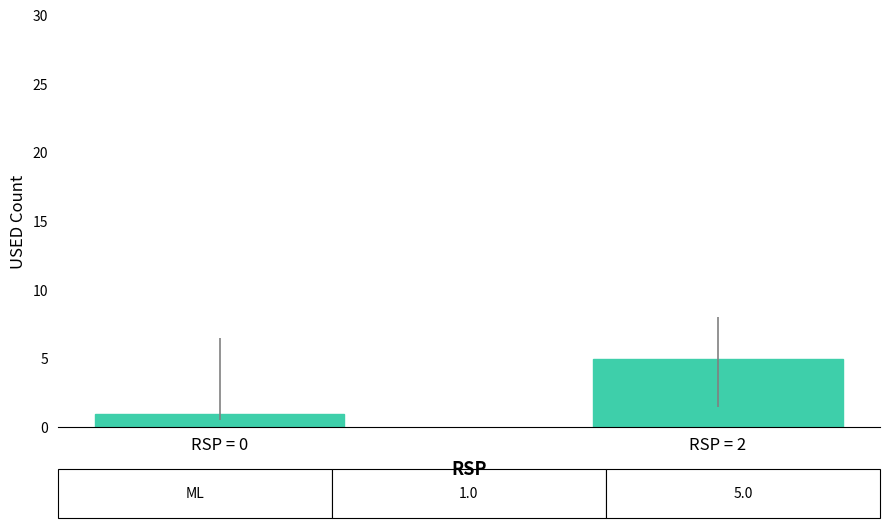

Between RSP = 0 and RSP = 2, which is larger?

RSP = 2